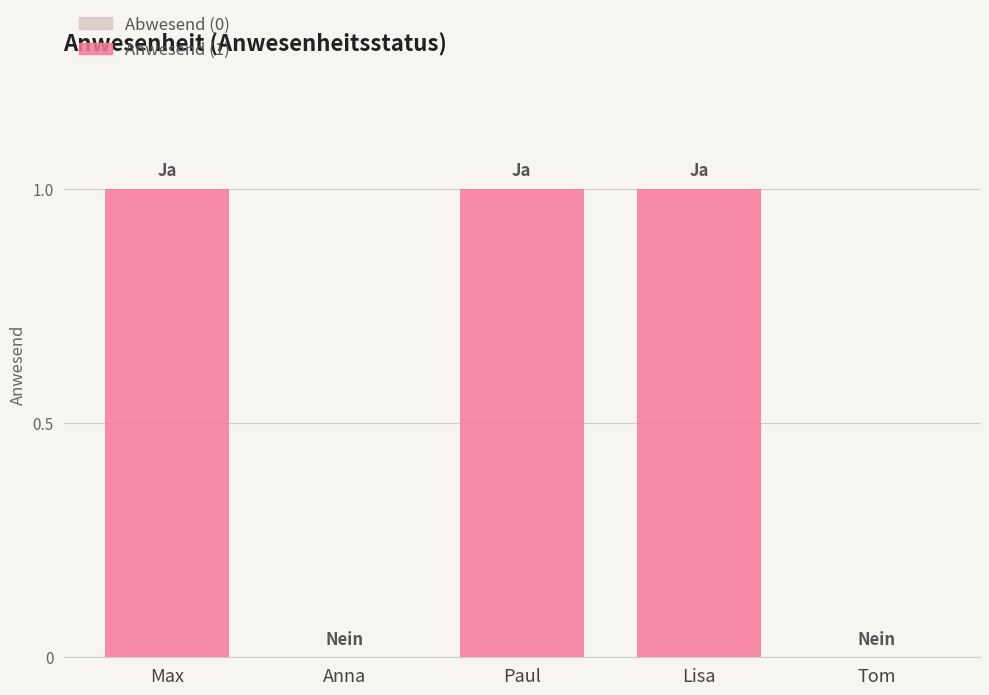

True or false: the data shows 1 at Paul.

True